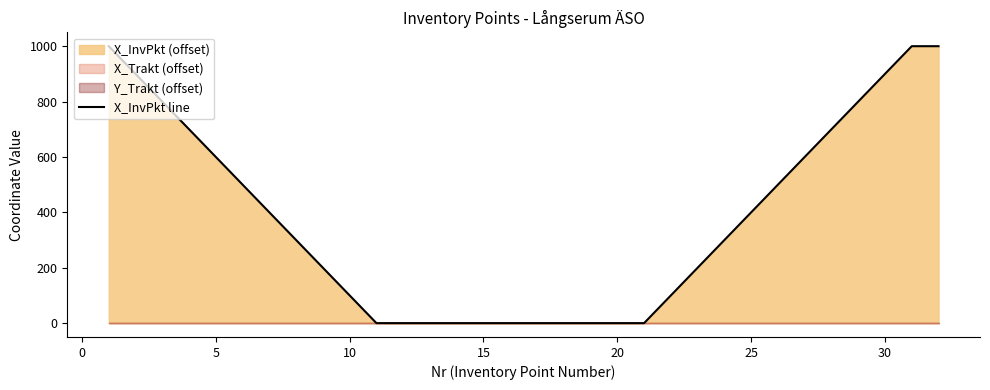

The value of X_InvPkt line at 15 is 0. True or false?

True